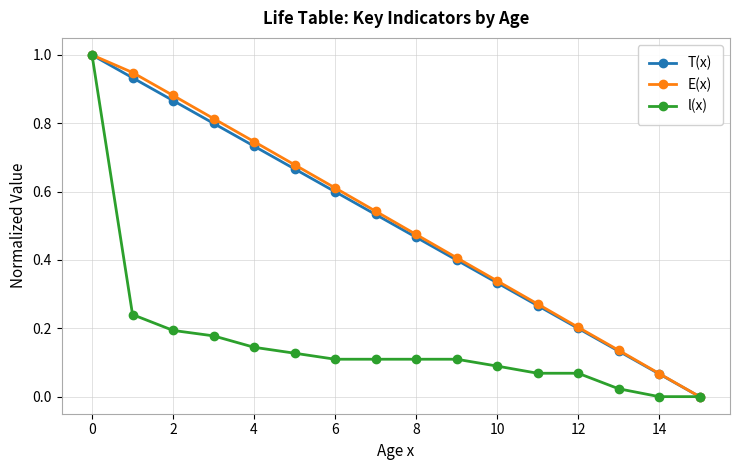

True or false: T(x) has more than 0 points higher than both neighbors.

False